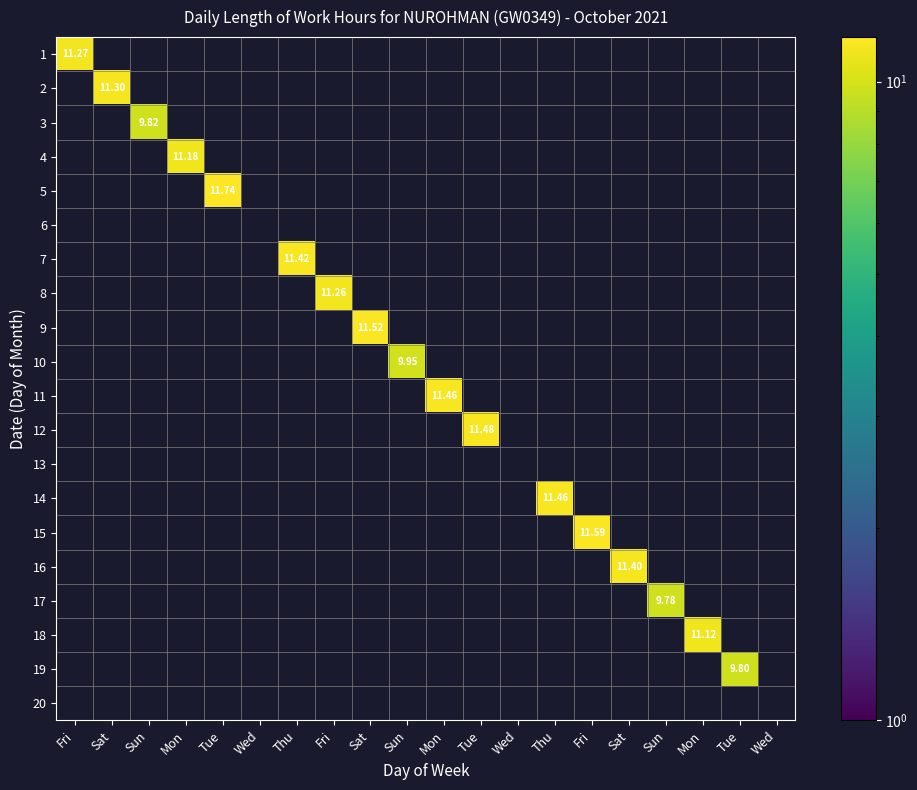

Which category has the lowest value across all series?

Sun